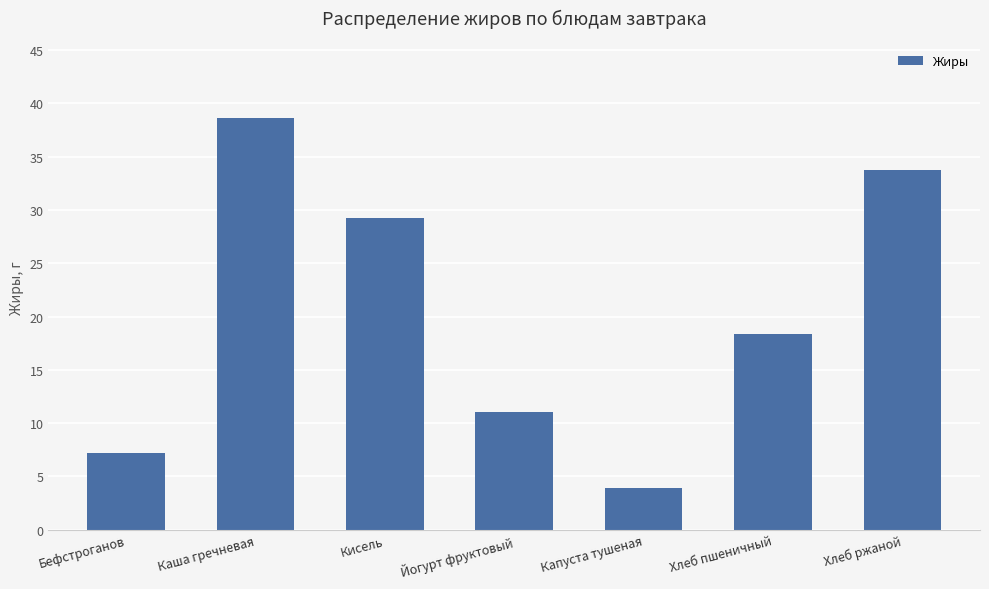

Is it true that the value at Хлеб ржаной is 8.5?

False